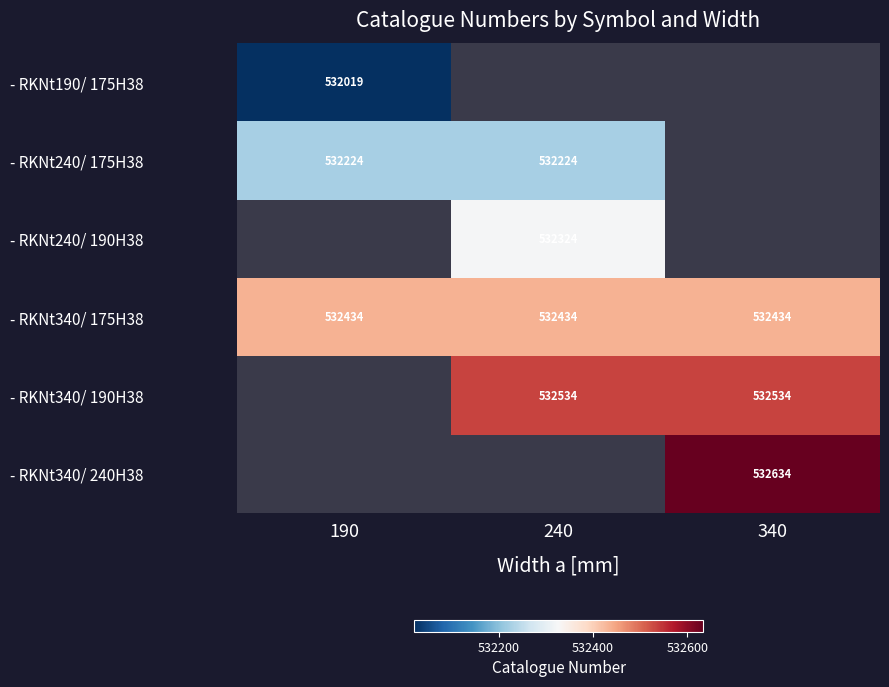

True or false: - RKNt240/ 175H38 has a value of 692037 at 240.

False